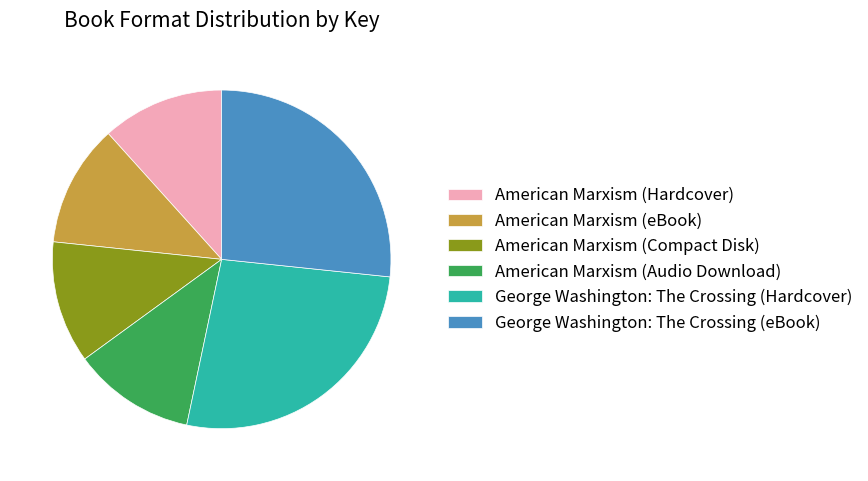

Is American Marxism (Compact Disk) the majority of the pie?

No